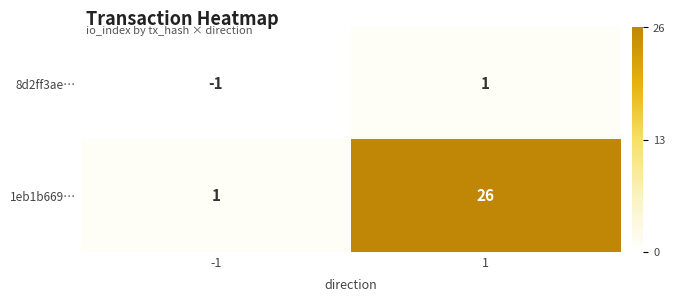

The value of 8d2ff3ae… at -1 is -1. True or false?

True